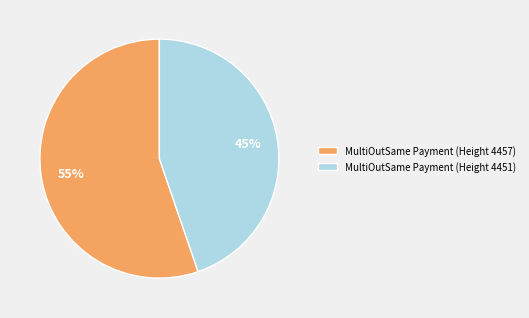

Is there a majority slice in this chart?

Yes